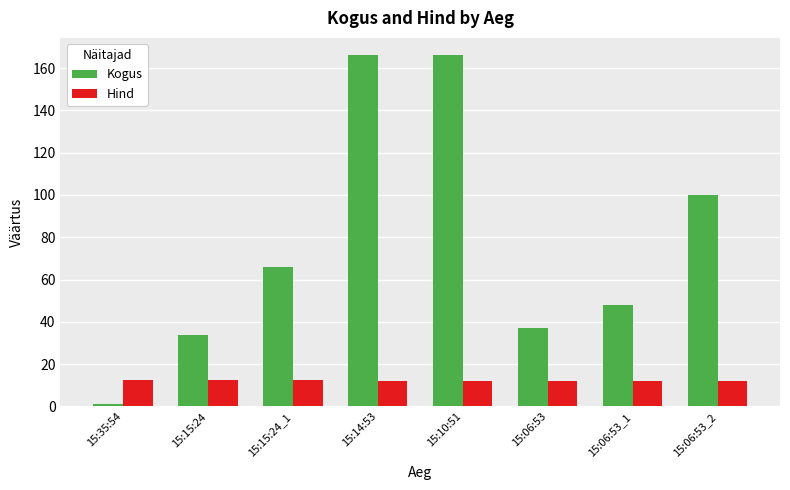

What is the total value across all series at 15:06:53?

49.0